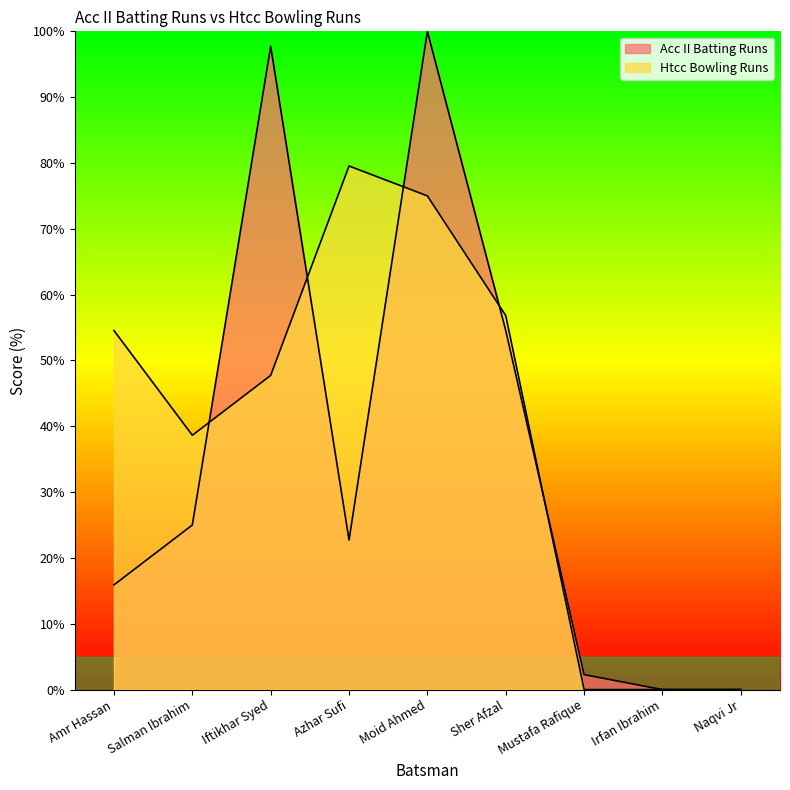

Reading left to right, what are all the values shown in this chart?

Acc II Batting Runs: 15.9	25.0	97.7	22.7	100.0	54.5	2.3	0.0	0.0
Htcc Bowling Runs: 54.5	38.6	47.7	79.5	75.0	56.8	0.0	0.0	0.0